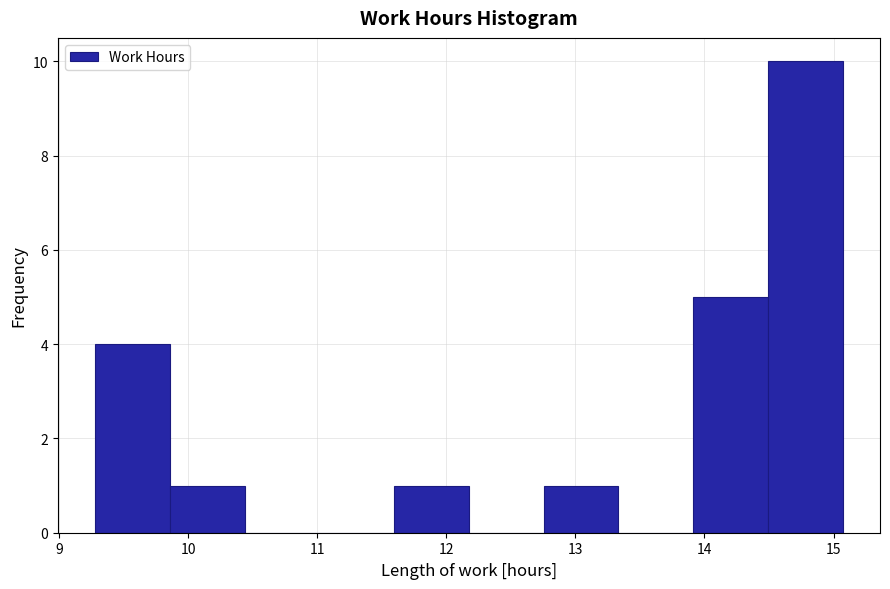

Reading left to right, transcribe this chart: for each bar, give the range it covers on the x-axis and its height. Neither the bar edges nor the heights are printed on the chart, so give them approximately, as read against the axes.

9.3 to 9.9: 4
9.9 to 10.4: 1
10.4 to 11.0: 0
11.0 to 11.6: 0
11.6 to 12.2: 1
12.2 to 12.8: 0
12.8 to 13.3: 1
13.3 to 13.9: 0
13.9 to 14.5: 5
14.5 to 15.1: 10